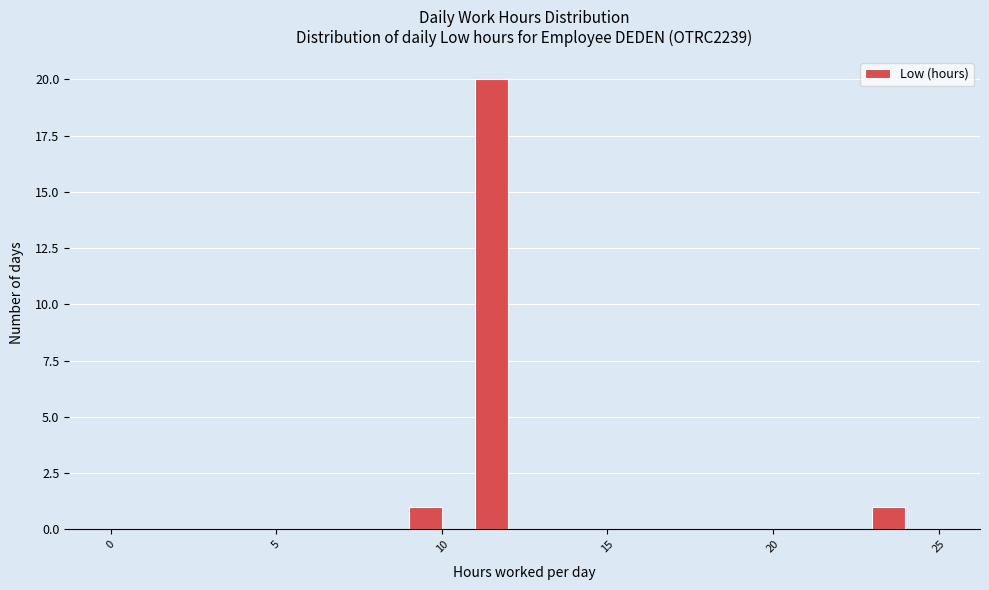

Read against the x-axis, roughly where is the centre of the tallest bar?

11.5